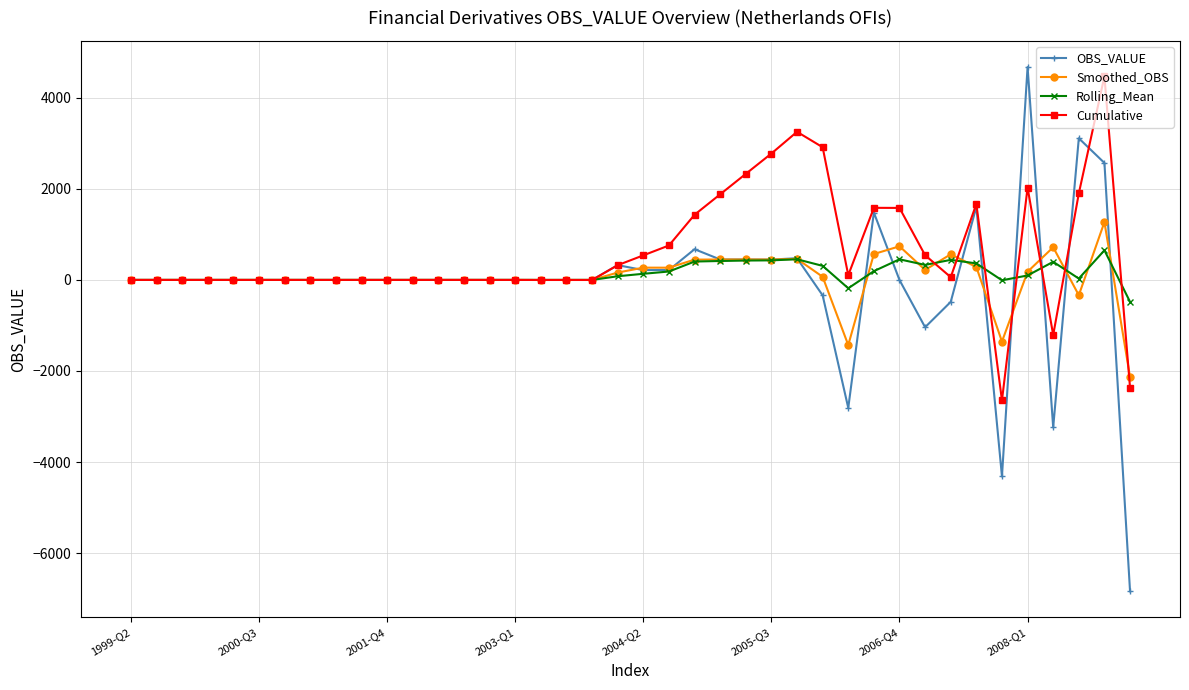

What is the value of the OBS_VALUE point at the 39th from the left?

2570.0